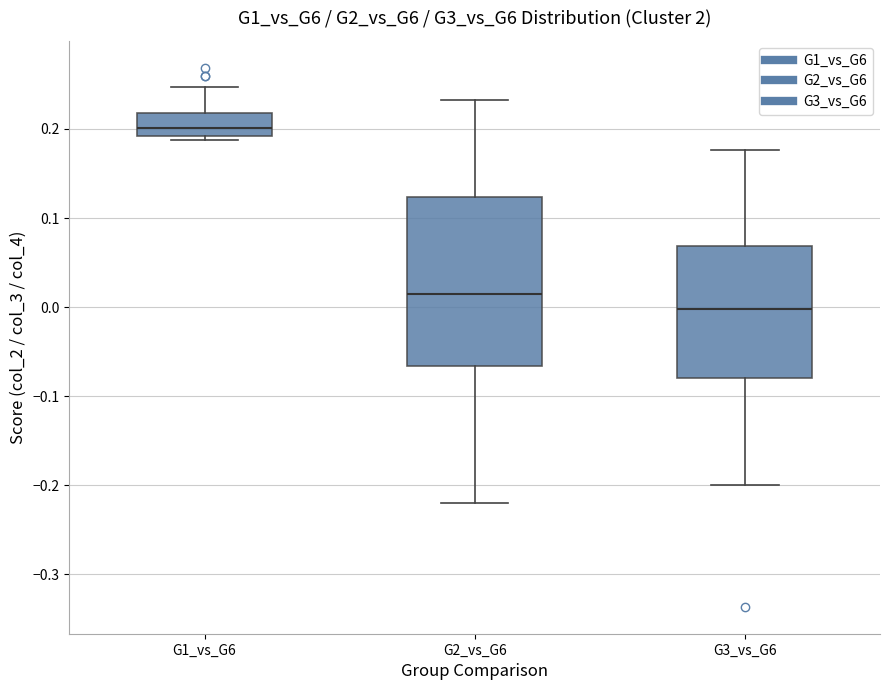

Which box has the highest median line?

G1_vs_G6